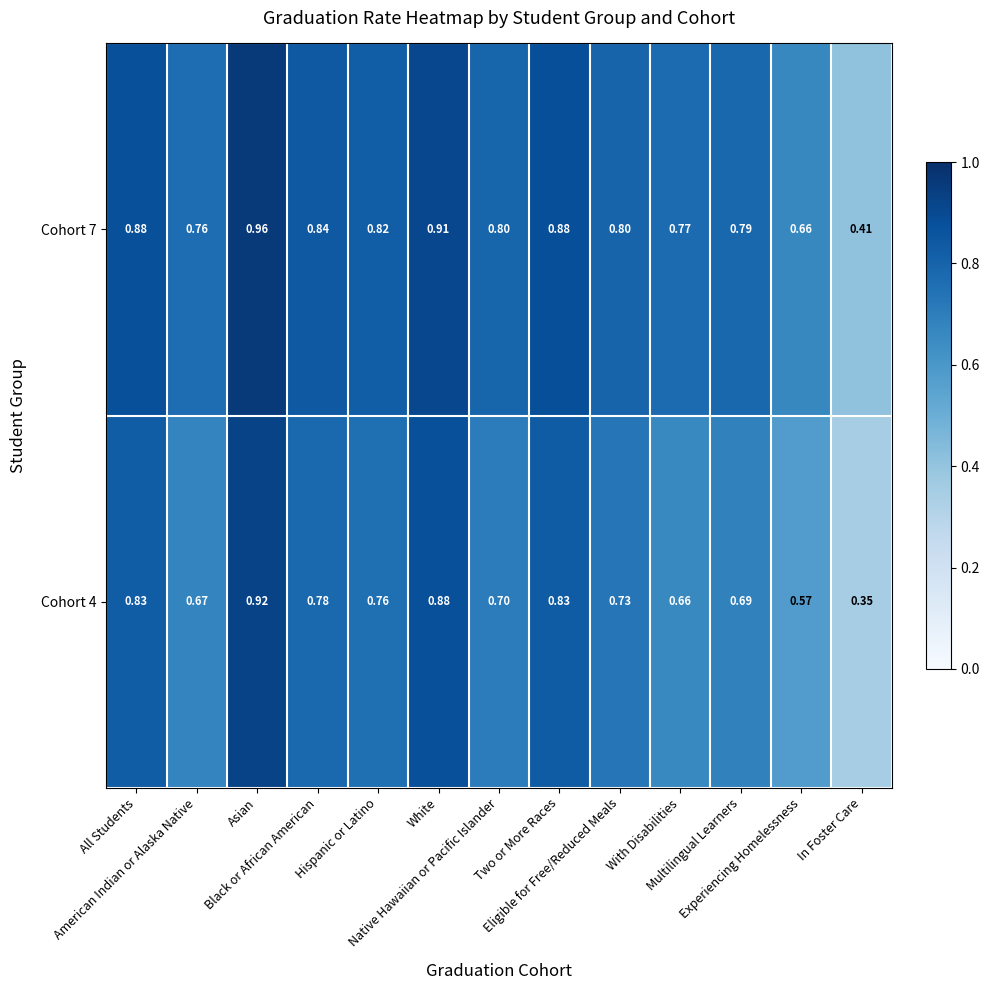

At White, list the series in order from smallest to largest.

Cohort 4, Cohort 7